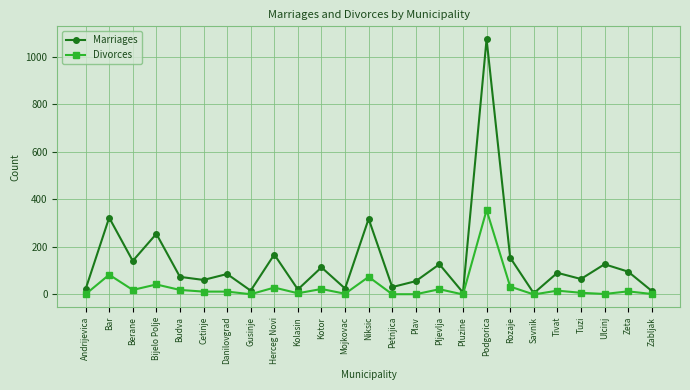

Count the number of data series in this chart.

2